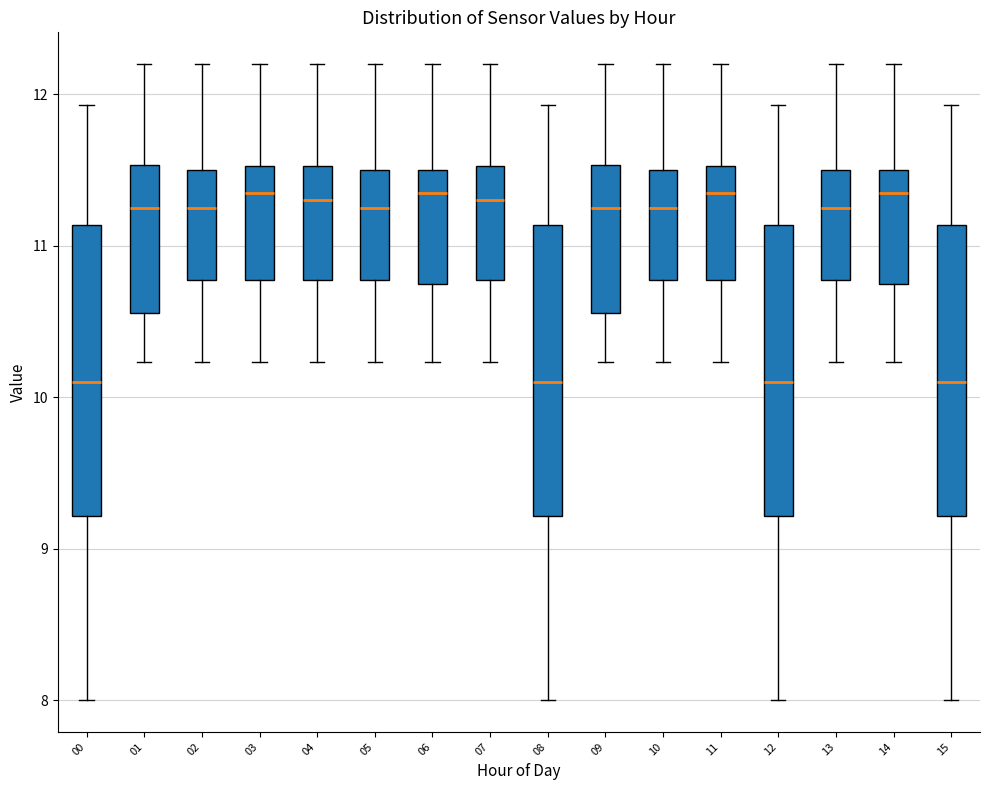

Reading left to right, transcribe this box plot: for each box, give where its median line is, the range the box spans, and where its two whiskers end, as read against the y-axis. The values are not printed on the chart, so give them approximately, as read against the axis.

00: median 10.1, box 9.2 to 11.1, whiskers 8.0 to 11.9
01: median 11.3, box 10.6 to 11.5, whiskers 10.2 to 12.2
02: median 11.3, box 10.8 to 11.5, whiskers 10.2 to 12.2
03: median 11.4, box 10.8 to 11.5, whiskers 10.2 to 12.2
04: median 11.3, box 10.8 to 11.5, whiskers 10.2 to 12.2
05: median 11.3, box 10.8 to 11.5, whiskers 10.2 to 12.2
06: median 11.4, box 10.8 to 11.5, whiskers 10.2 to 12.2
07: median 11.3, box 10.8 to 11.5, whiskers 10.2 to 12.2
08: median 10.1, box 9.2 to 11.1, whiskers 8.0 to 11.9
09: median 11.3, box 10.6 to 11.5, whiskers 10.2 to 12.2
10: median 11.3, box 10.8 to 11.5, whiskers 10.2 to 12.2
11: median 11.4, box 10.8 to 11.5, whiskers 10.2 to 12.2
12: median 10.1, box 9.2 to 11.1, whiskers 8.0 to 11.9
13: median 11.3, box 10.8 to 11.5, whiskers 10.2 to 12.2
14: median 11.4, box 10.8 to 11.5, whiskers 10.2 to 12.2
15: median 10.1, box 9.2 to 11.1, whiskers 8.0 to 11.9